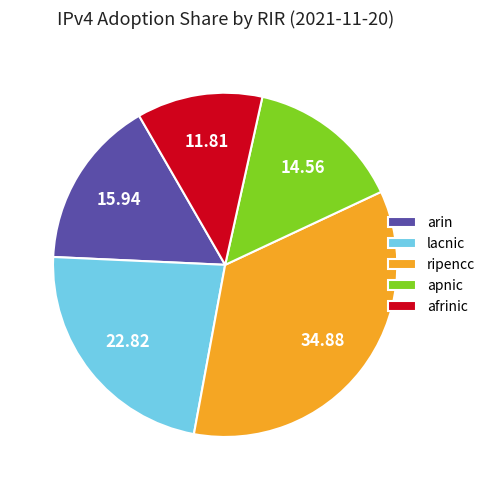

How many slices are in this pie chart?

5